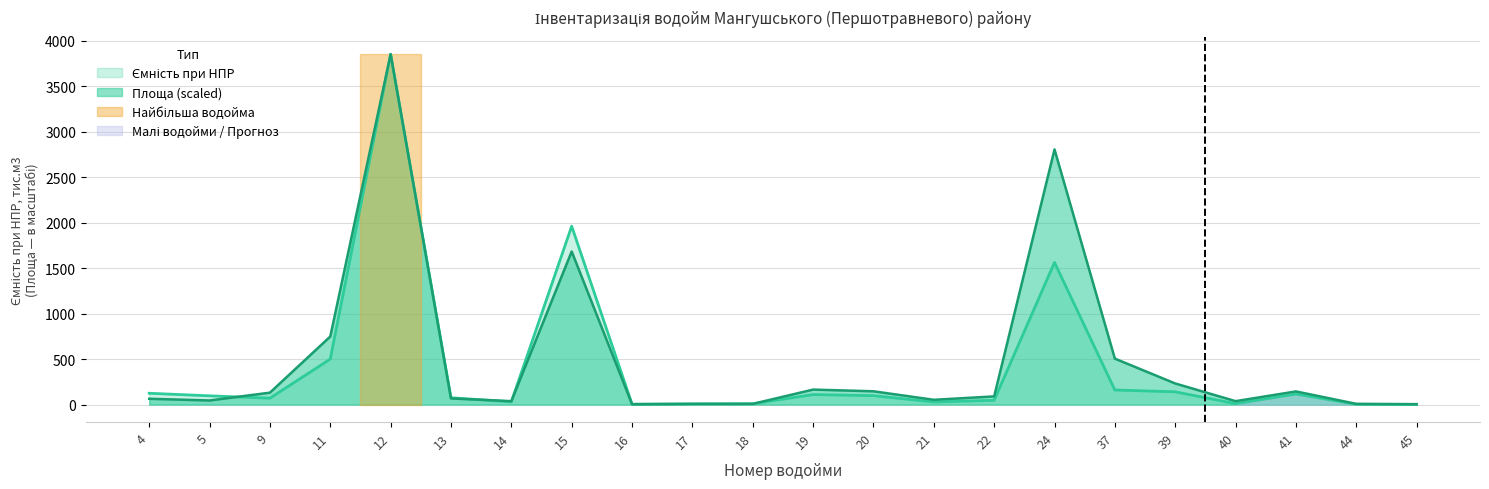

Reading left to right, list all the values displayed in this chart.

Площа (га): 63.5	44.9	130.8	747.6	3850.0	67.3	37.4	1682.0	3.7	7.5	7.5	164.5	145.8	52.3	89.7	2803.4	504.6	231.7	37.4	144.3	7.8	4.5
Ємність (тис.м3): 124.0	96.0	70.0	500.0	3850.0	75.0	30.0	1960.0	4.0	7.0	9.0	110.0	98.0	28.0	47.0	1562.0	160.0	140.0	10.0	115.5	2.5	0.7